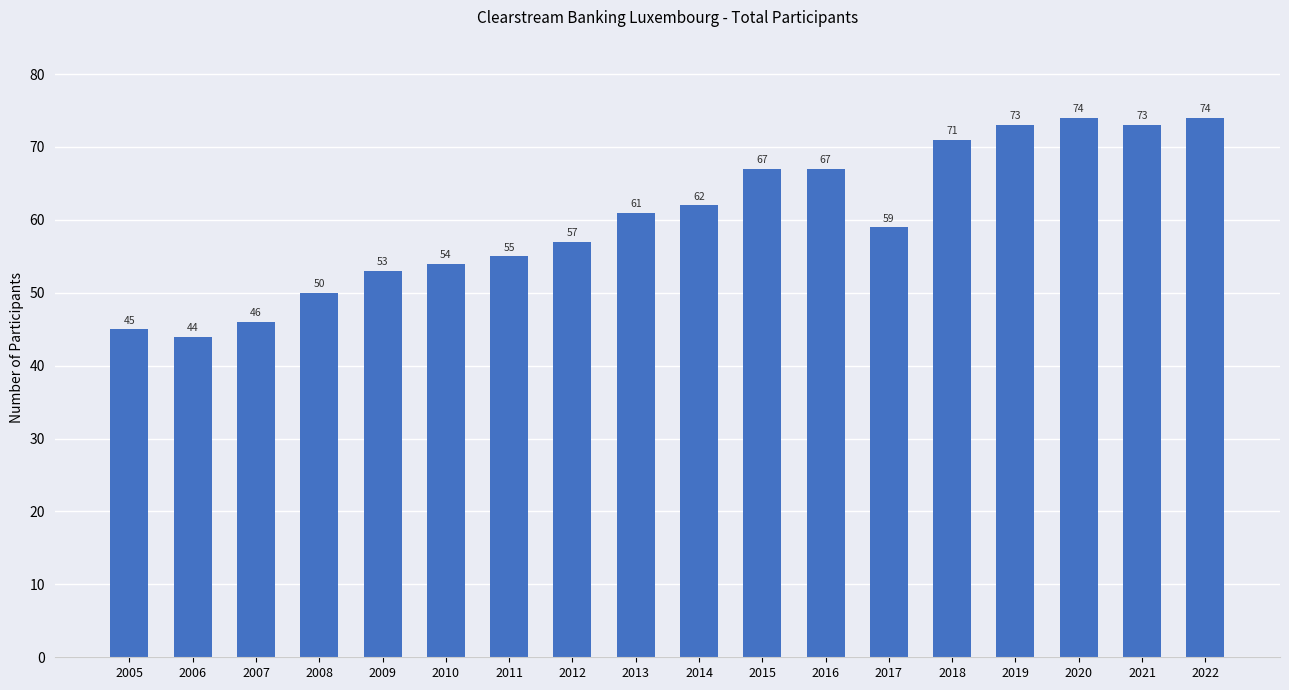

At which label is the value closest to 59?

2017